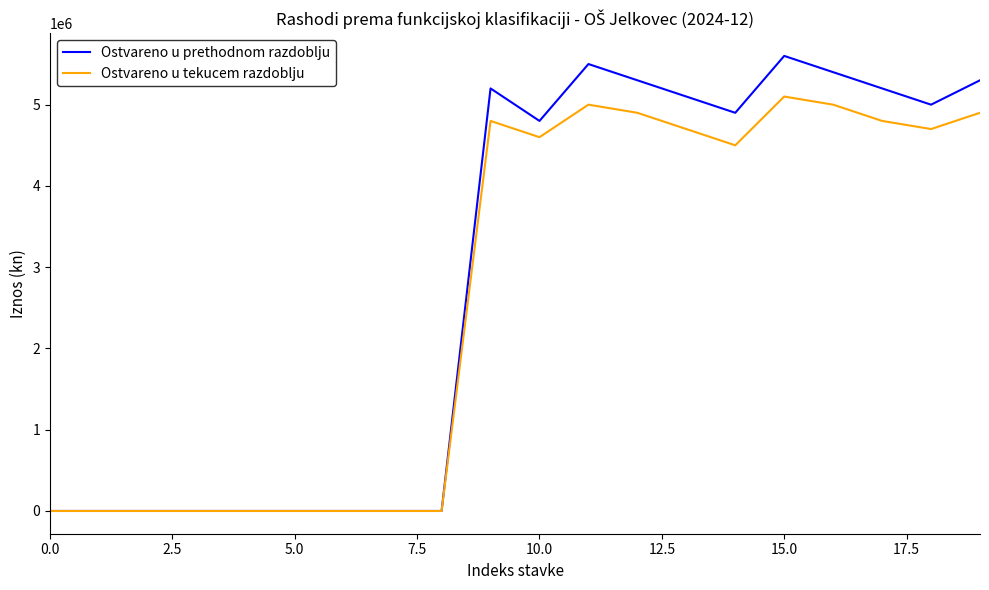

Which series has the largest range (max minus min)?

Ostvareno u prethodnom razdoblju